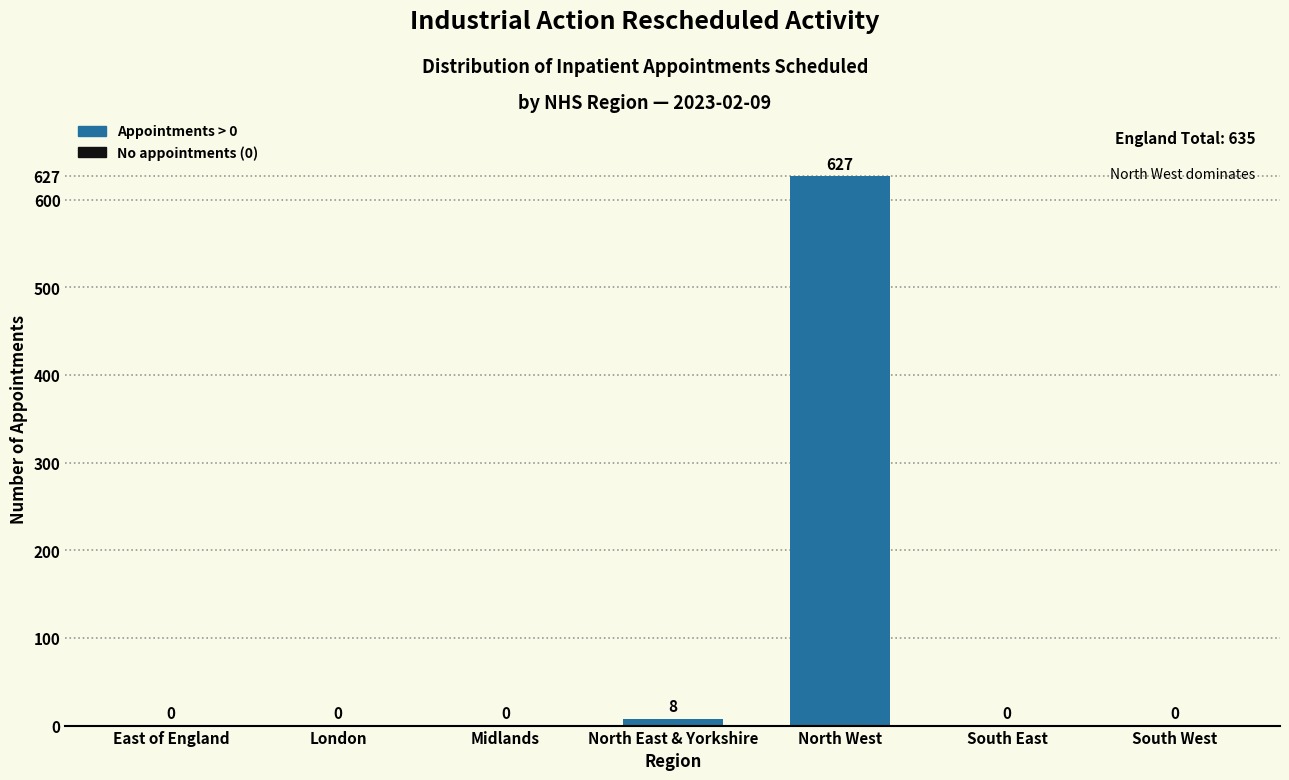

Reading left to right, list all the values displayed in this chart.

East of England=0	London=0	Midlands=0	North East & Yorkshire=8	North West=627	South East=0	South West=0